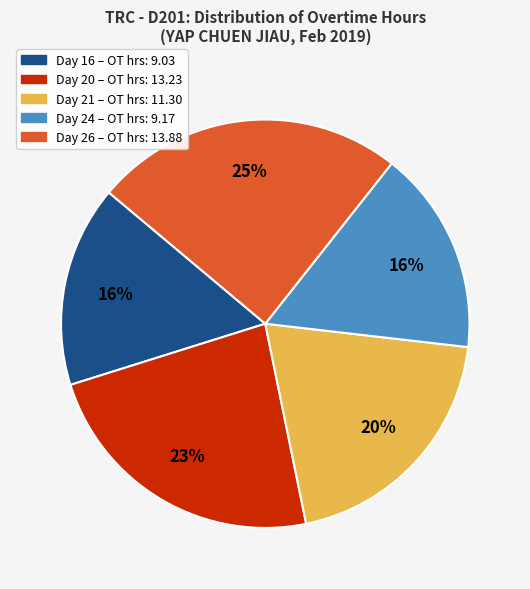

To the nearest percent, what is the combined percentage of Day 24 and Day 16?

32%